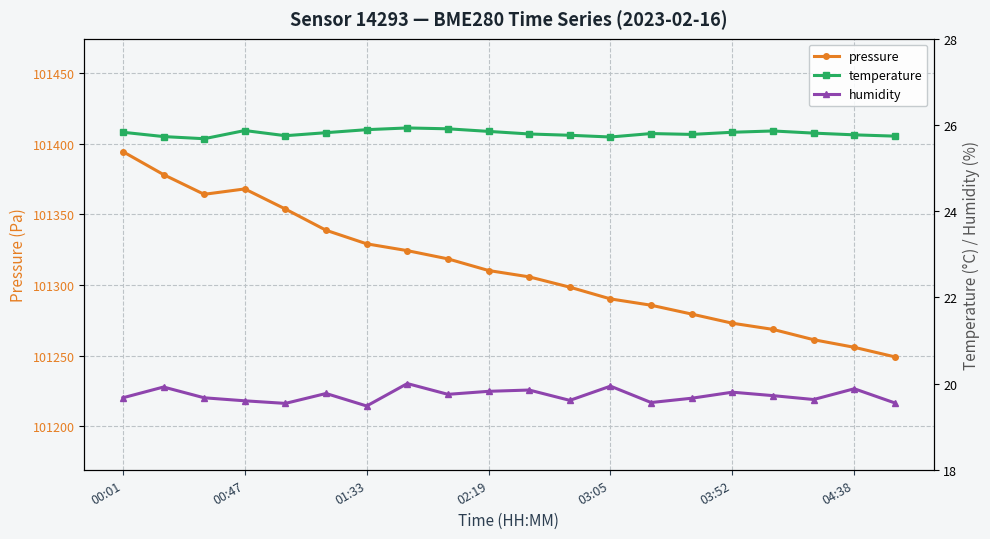

True or false: pressure and humidity cross at least once.

False